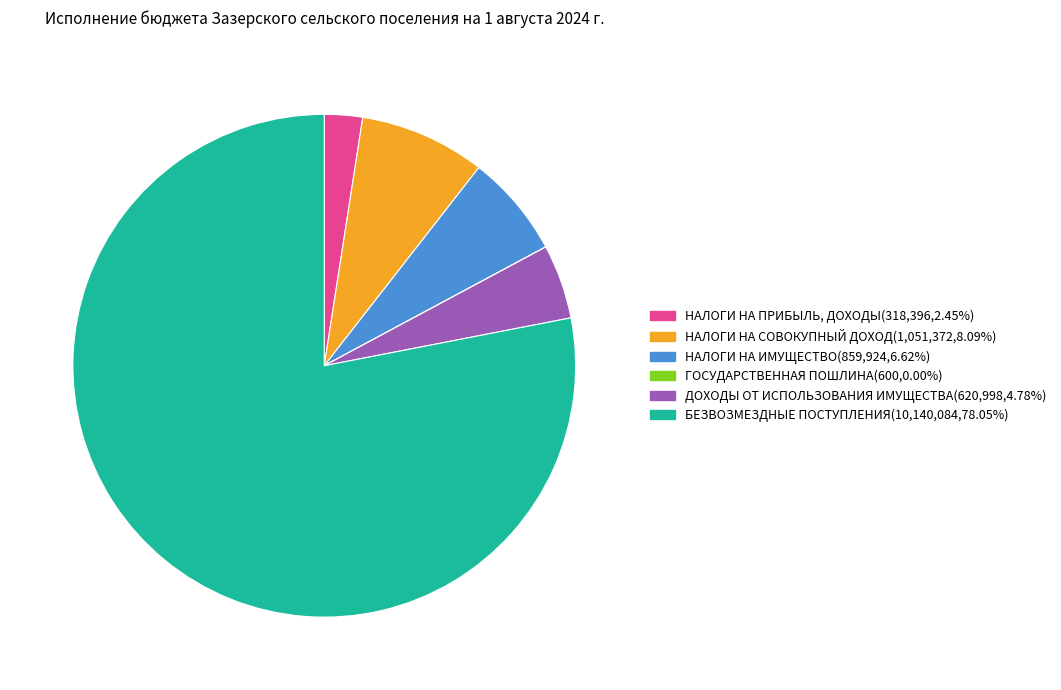

Which category accounts for the majority?

БЕЗВОЗМЕЗДНЫЕ ПОСТУПЛЕНИЯ